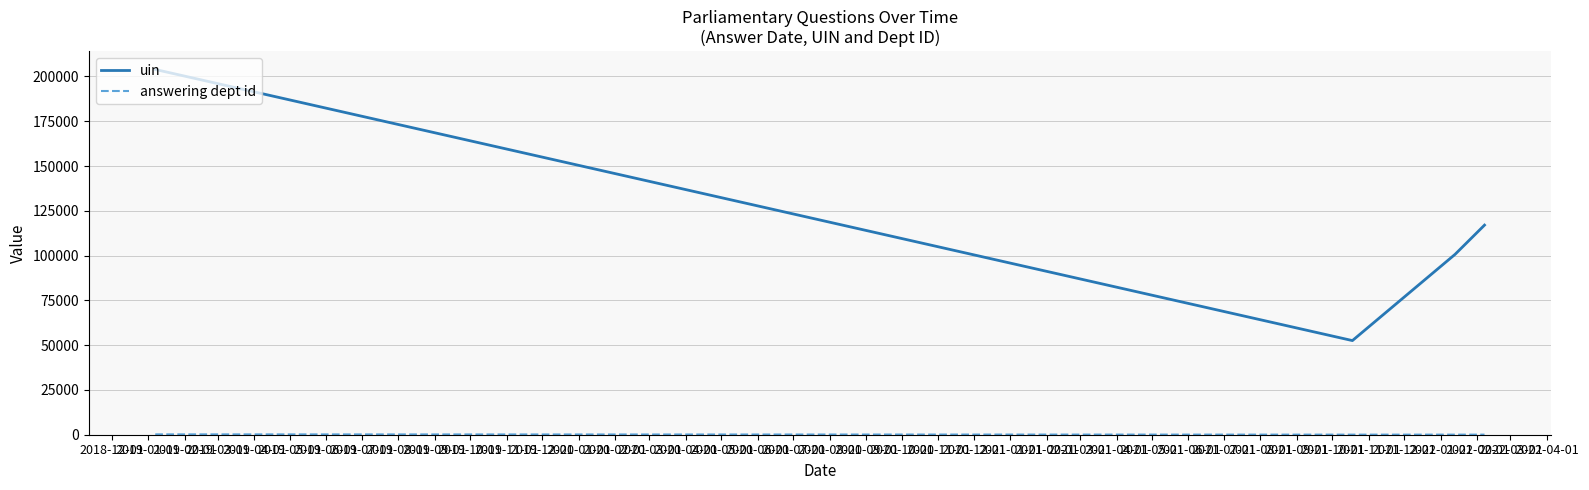

What is the difference between the maximum and minimum values in the uin series?

151362